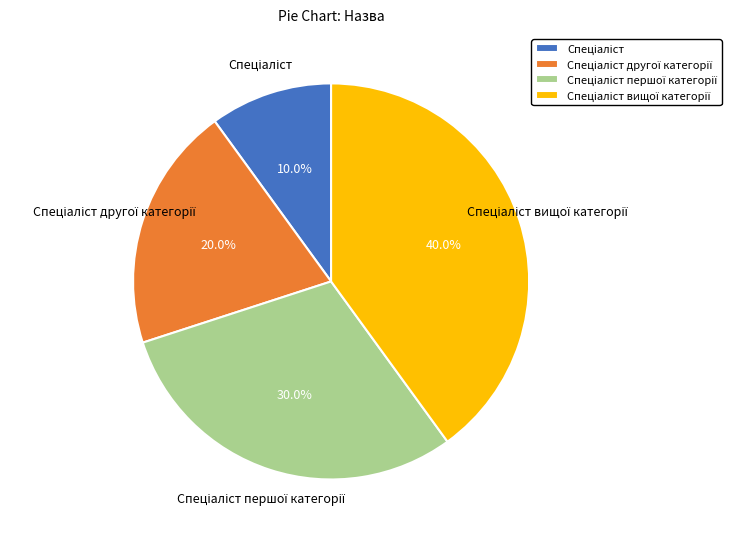

To the nearest percent, what is the average slice percentage?

25%